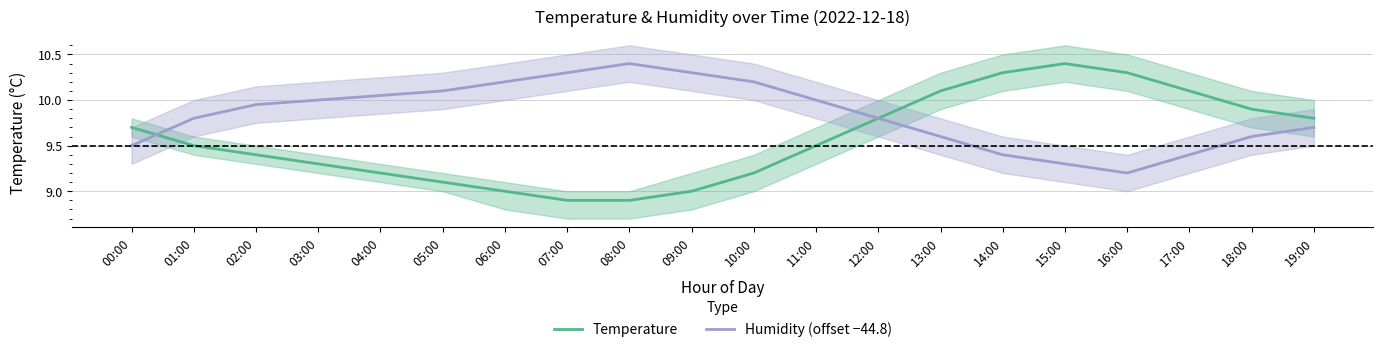

Which series changed the most between 12:00 and 17:00?

Humidity (offset −44.8)